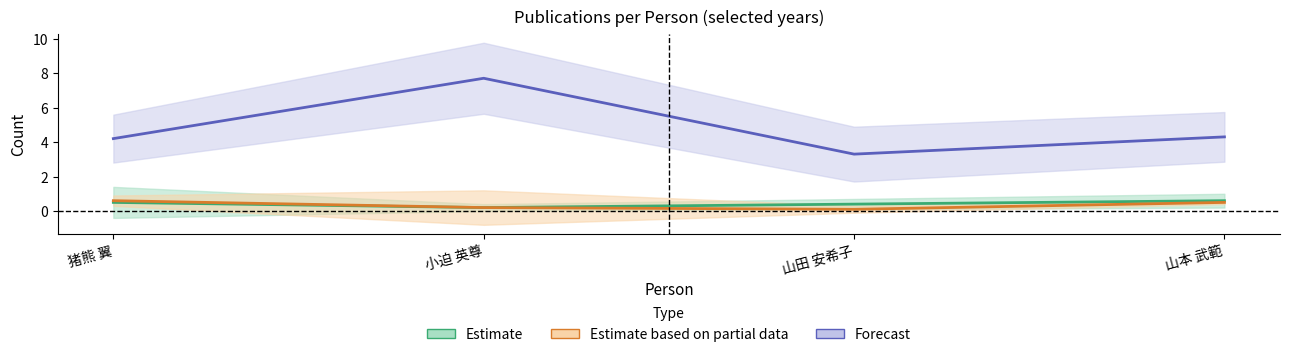

What position from the left is 猪熊 翼?

1